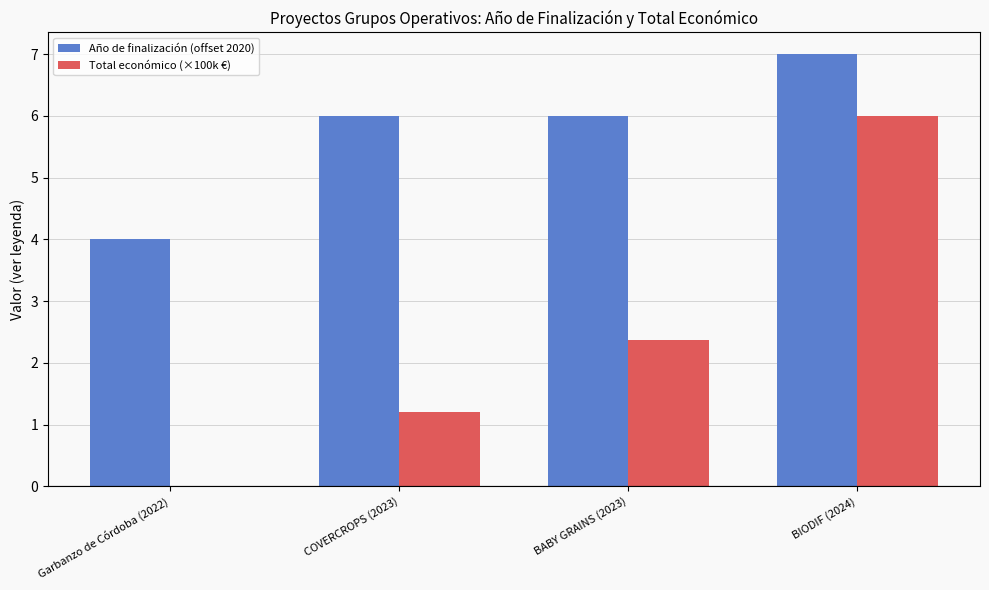

The Total económico (×100k €) series shows 2.4 at BABY GRAINS (2023). True or false?

True